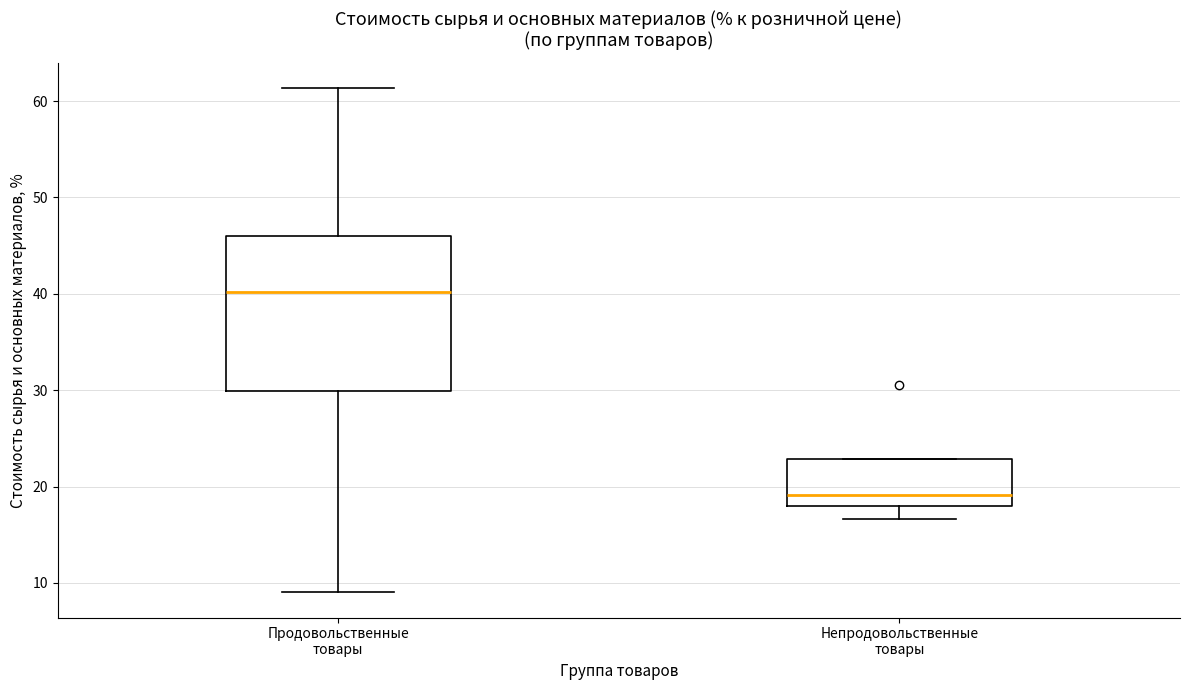

Reading left to right, transcribe this box plot: for each box, give where its median line is, the range the box spans, and where its two whiskers end, as read against the y-axis. The values are not printed on the chart, so give them approximately, as read against the axis.

Продовольственные товары: median 40, box 30 to 46, whiskers 9 to 61
Непродовольственные товары: median 19, box 18 to 23, whiskers 17 to 23